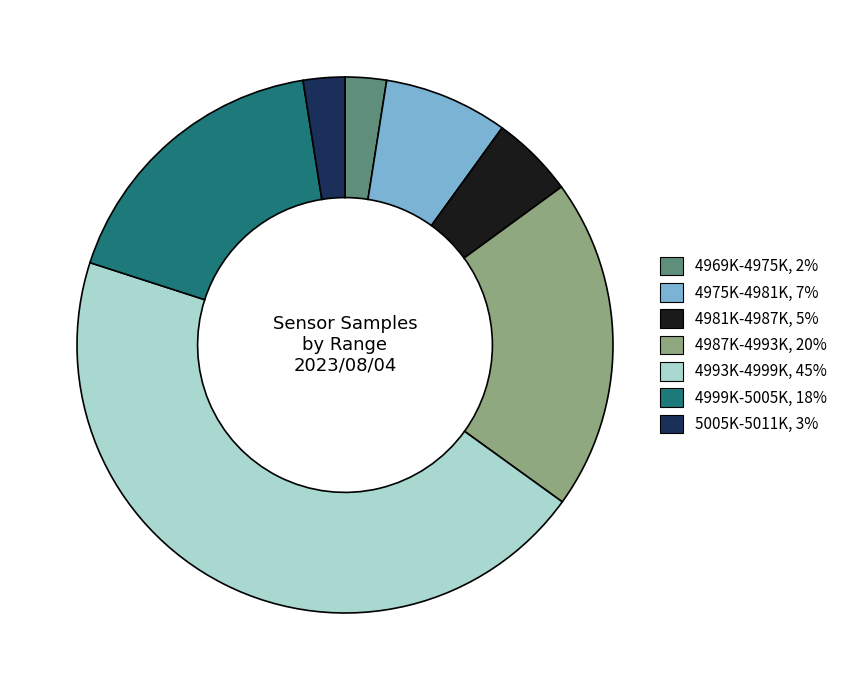

Is there any slice that represents more than half of the pie?

No